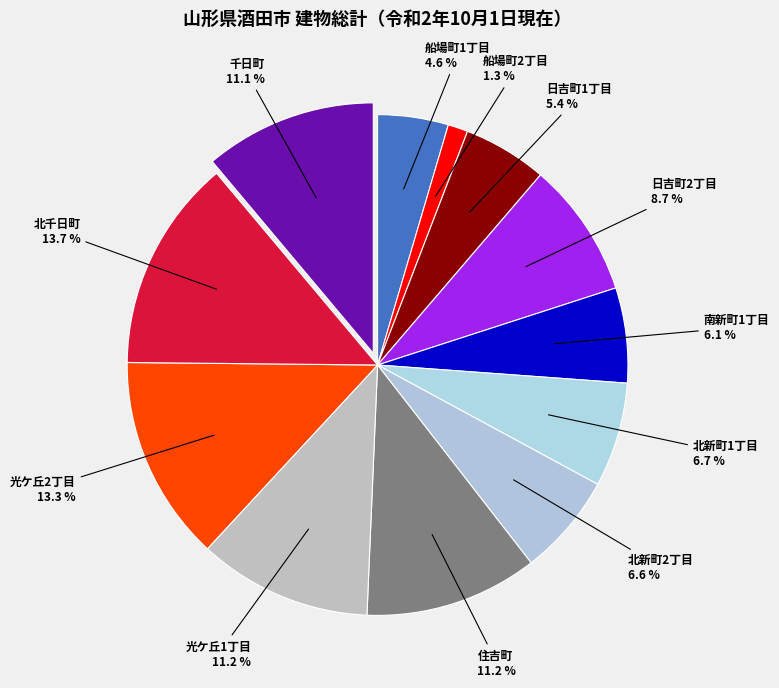

Is the sum of 千日町 and 北千日町 greater than half?

No